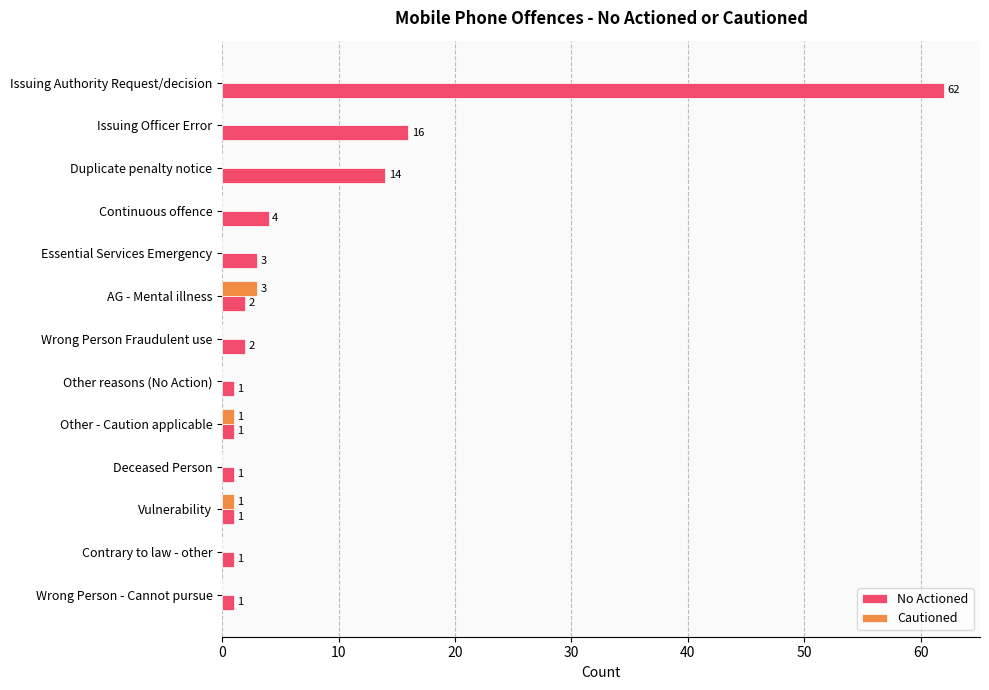

What is the sum of all Cautioned values?

5